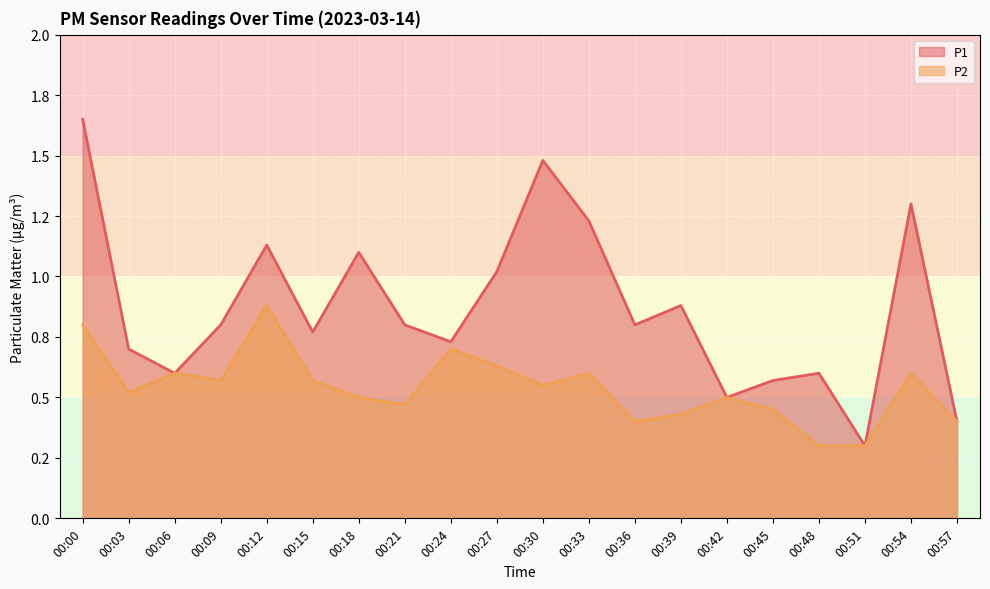

True or false: P2 and P1 intersect in this chart.

False